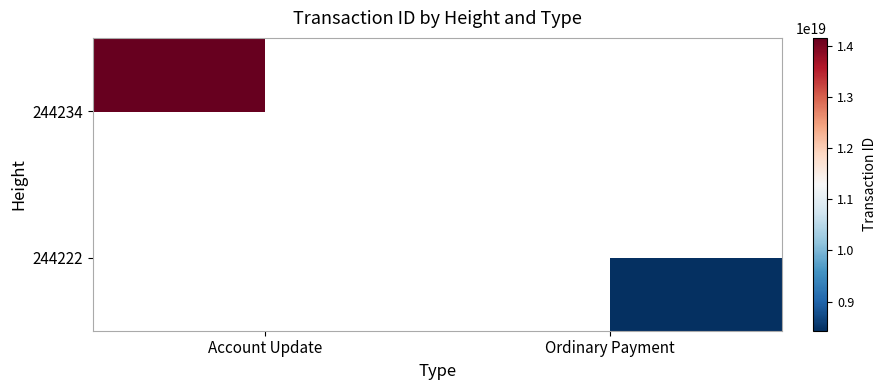

What value does the 244234 series have at Account Update?

14150021392480694272.0